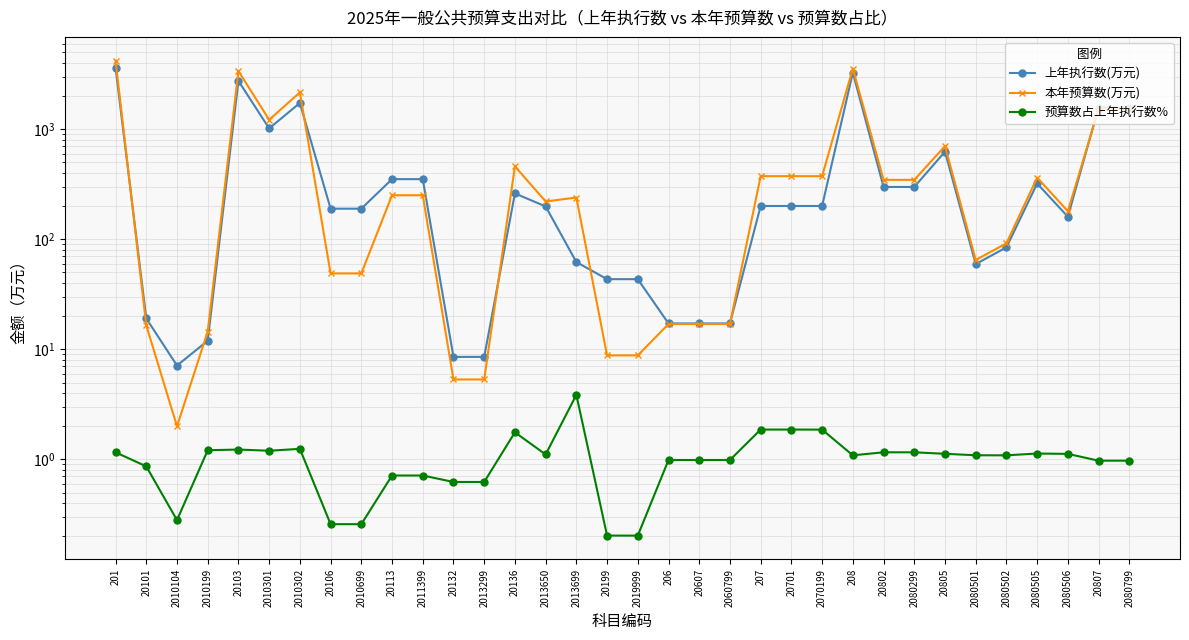

What is the sum of the 上年执行数(万元) values at 20136 and 2011399?

614.1